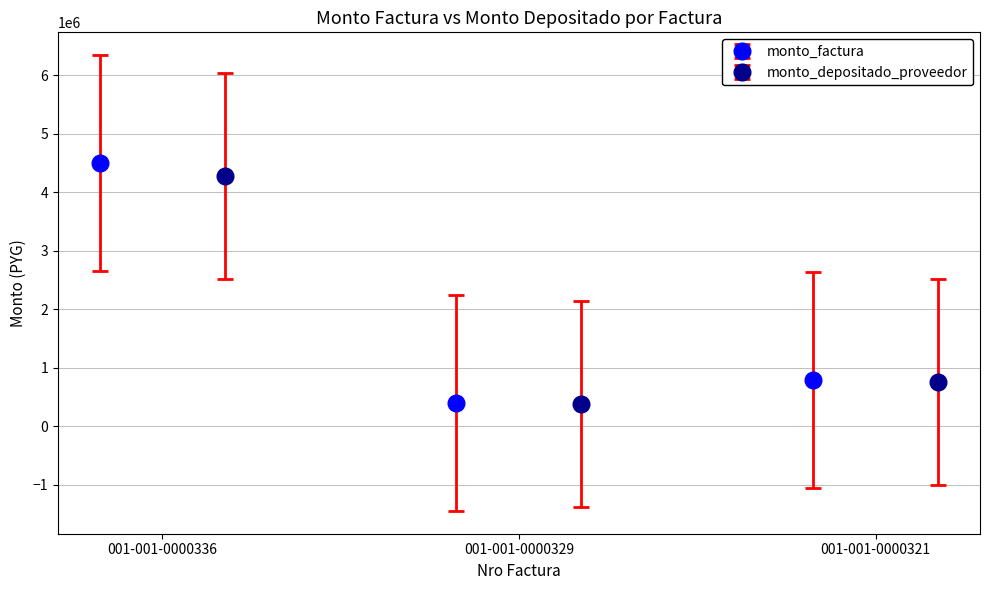

Rank the series by their average value, from lowest to highest.

monto_depositado_proveedor, monto_factura